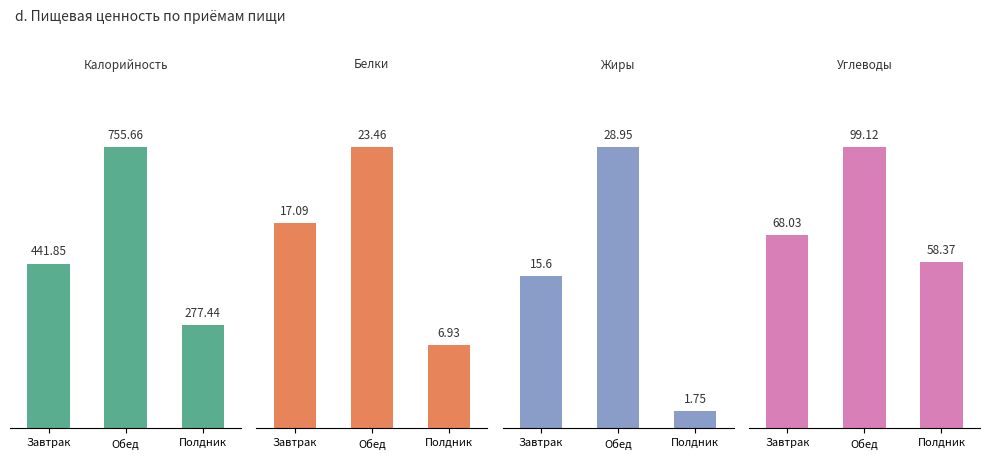

At Полдник, list the series in order from largest to smallest.

Калорийность, Углеводы, Белки, Жиры